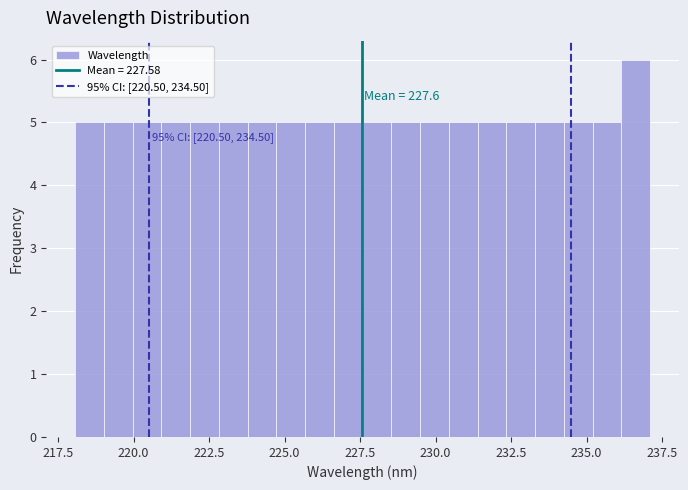

Around what value on the x-axis is the tallest bar? Give the approximate position of its centre, as read against the axis.

236.5